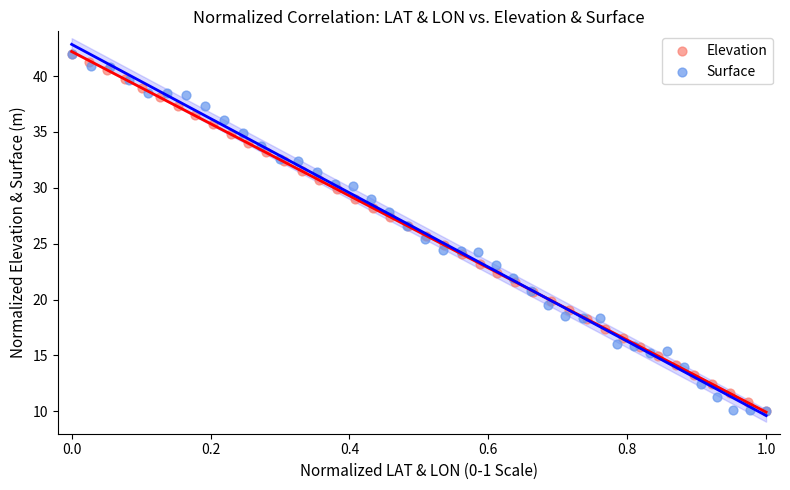

What are all the series names shown in the legend?

Elevation, Surface